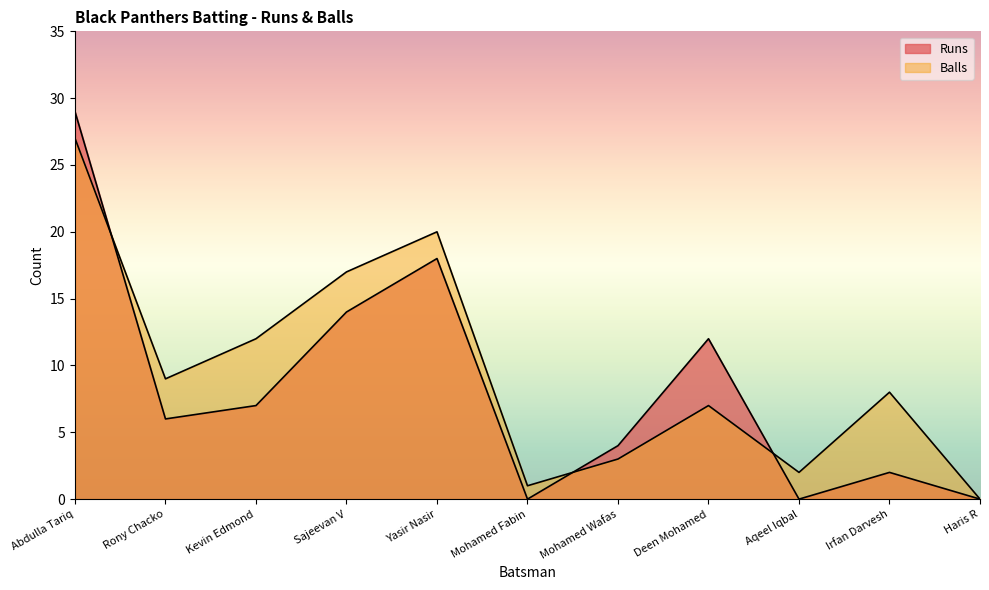

How many values in Balls are above zero?

10